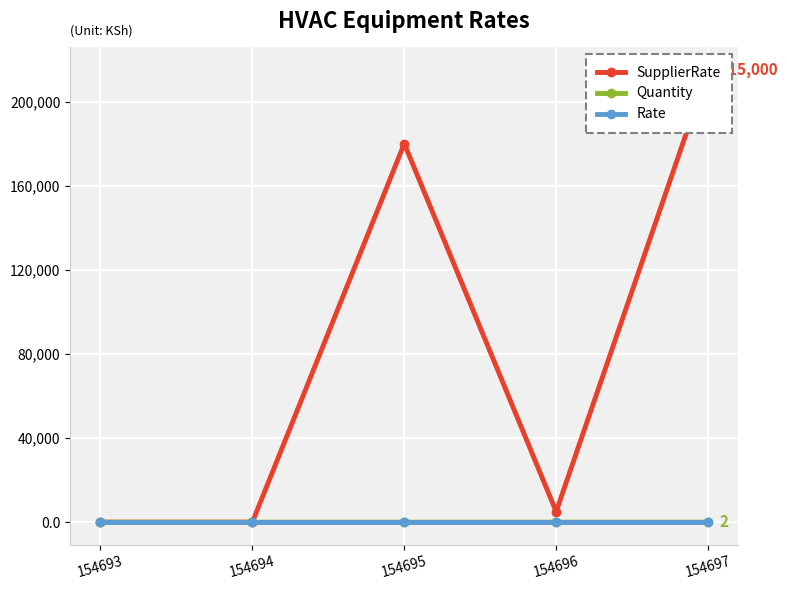

True or false: Quantity and Rate intersect in this chart.

False